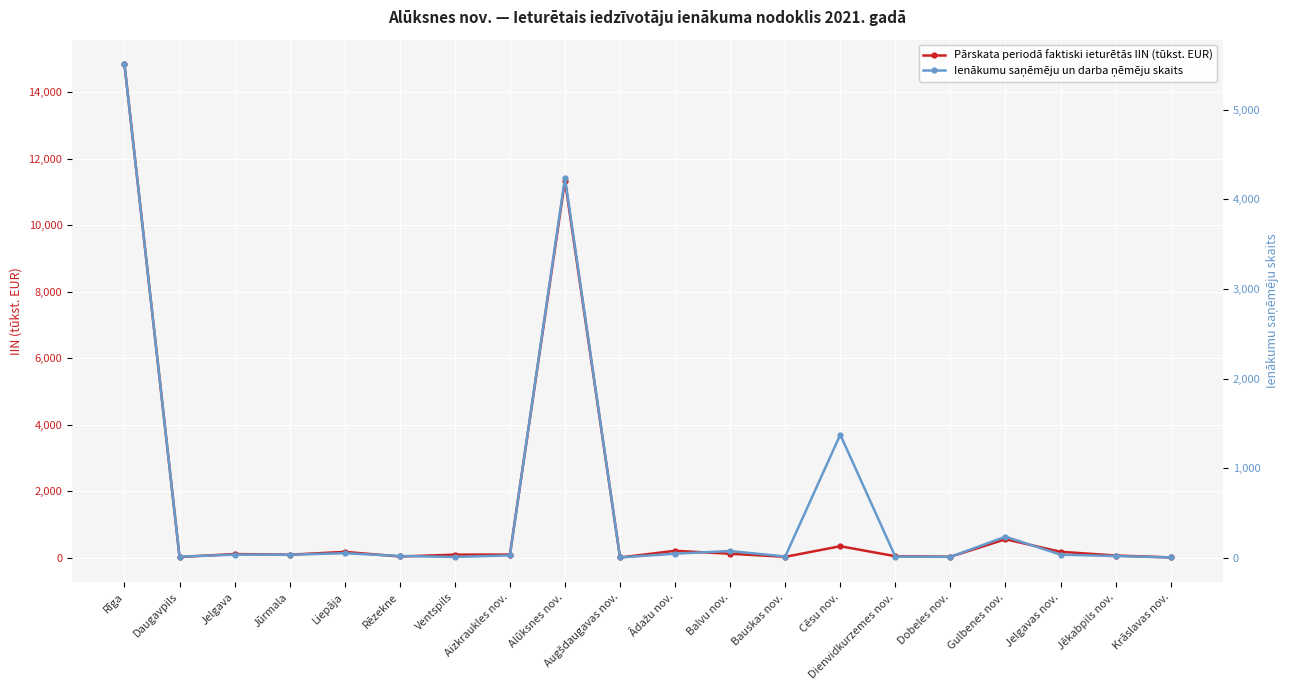

What is the minimum value for Pārskata periodā faktiski ieturētās IIN (tūkst. EUR)?

1.1